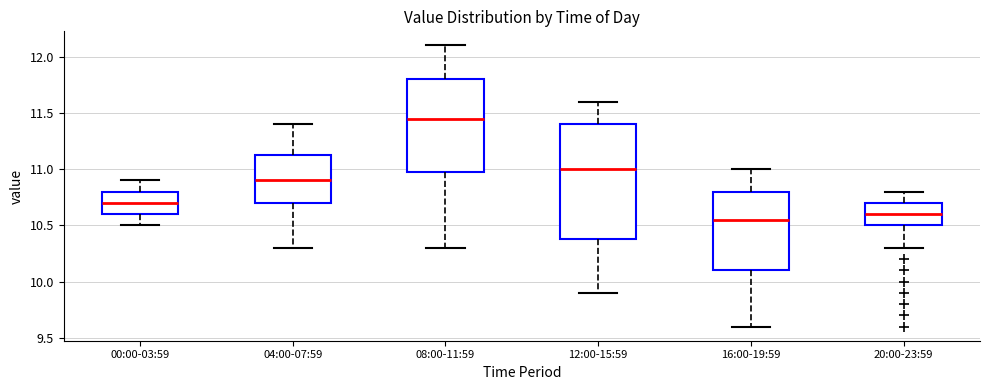

Comparing the boxes themselves (not the whiskers), which one is the tallest?

12:00-15:59